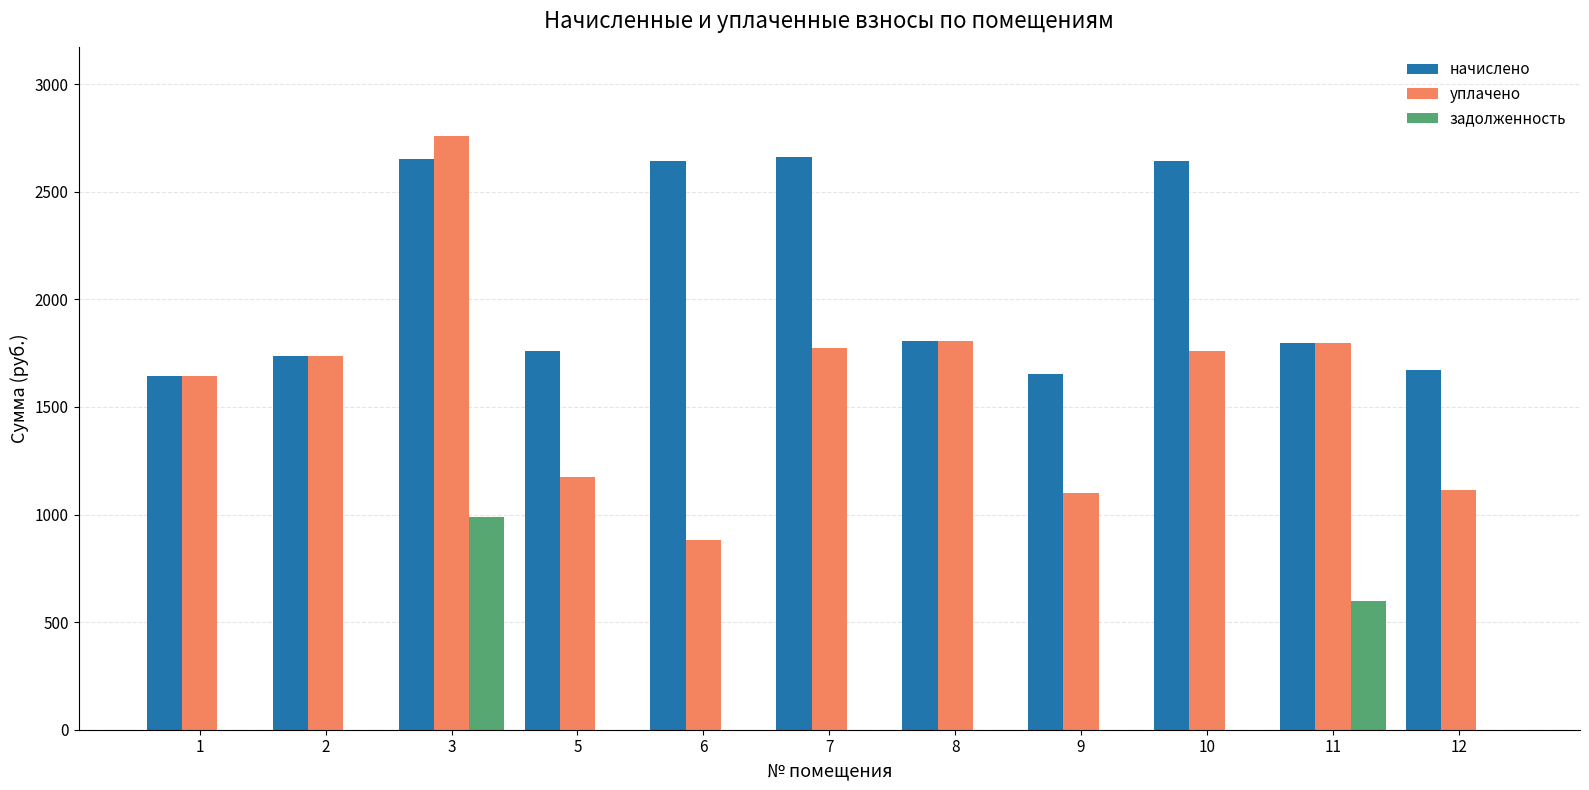

What is the sum of the начислено values at 7 and 2?

4399.2